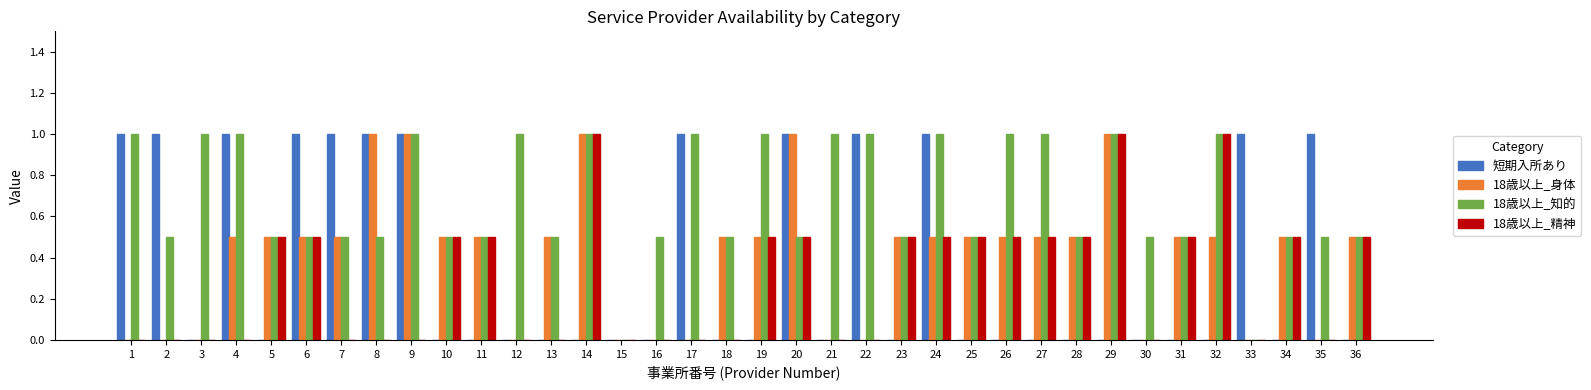

What is the sum of all 短期入所あり values?

13.0